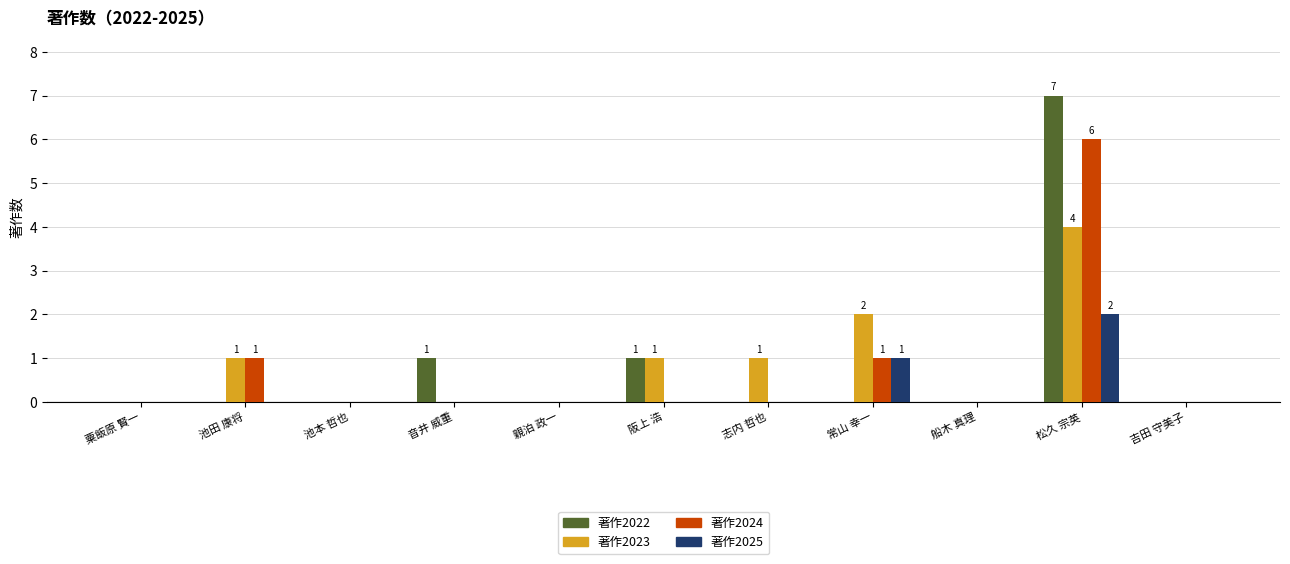

Are the bars grouped side by side (vs. stacked)?

Yes